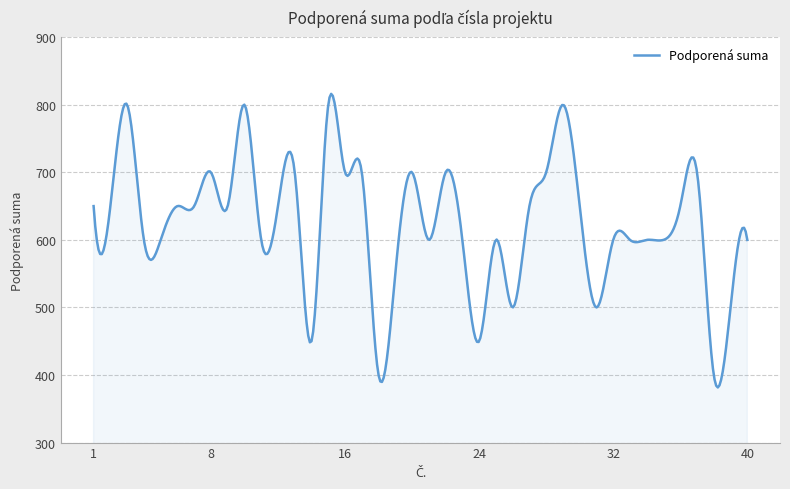

What is the difference between the maximum and minimum values?

434.5